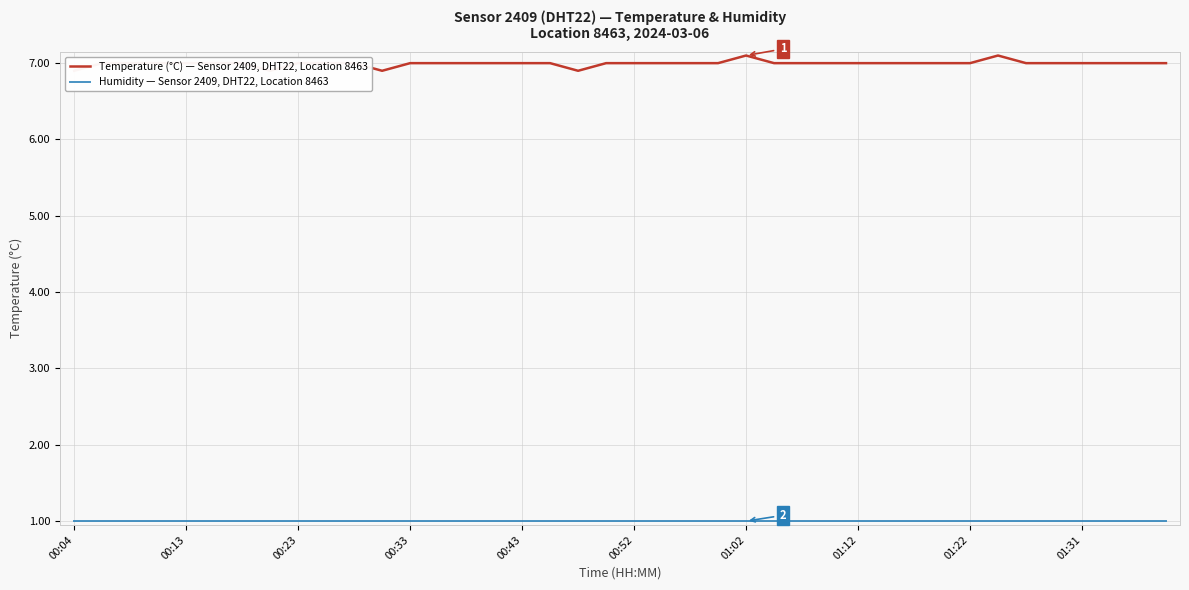

How many lines are shown in the chart?

2